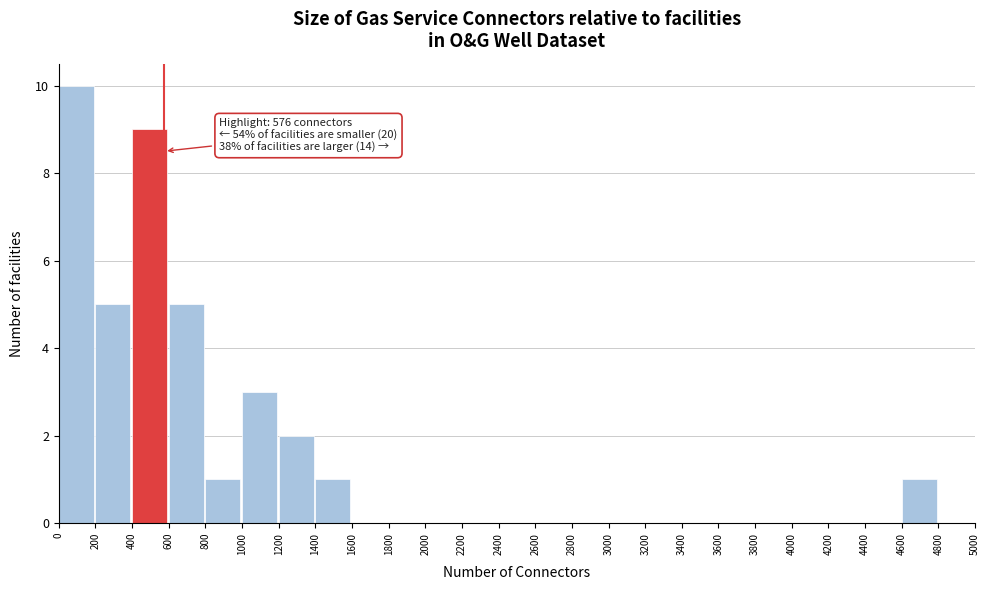

Which range on the x-axis has the tallest bar?

0 to 200